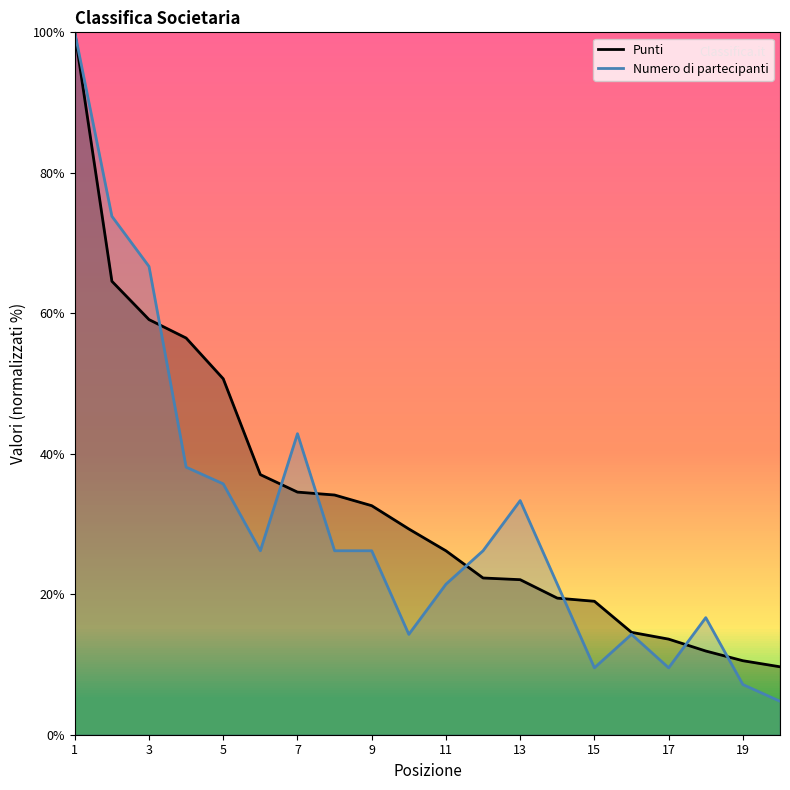

List the series in order of their overall mean, lowest first.

Numero di partecipanti, Punti